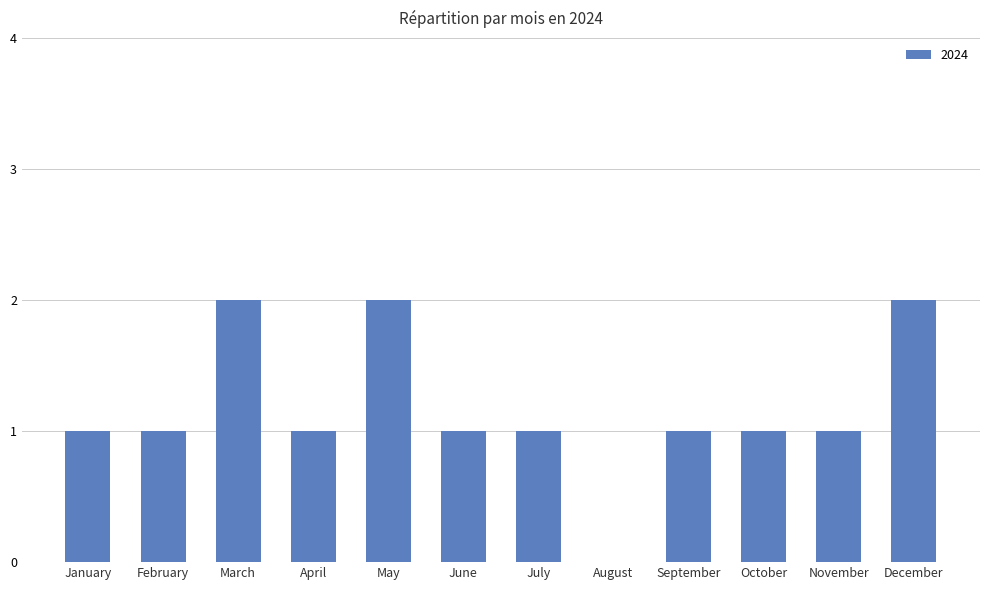

The value at August is -1. True or false?

False